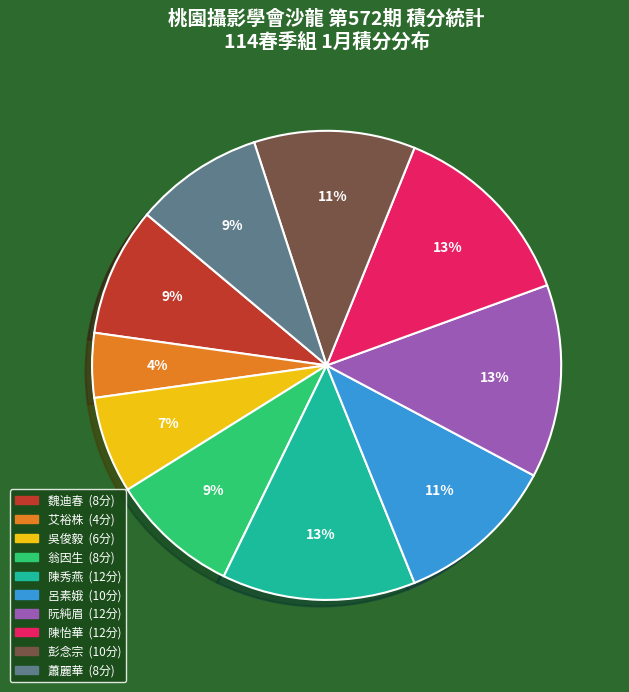

Which has a higher value, 彭念宗 or 陳怡華?

陳怡華